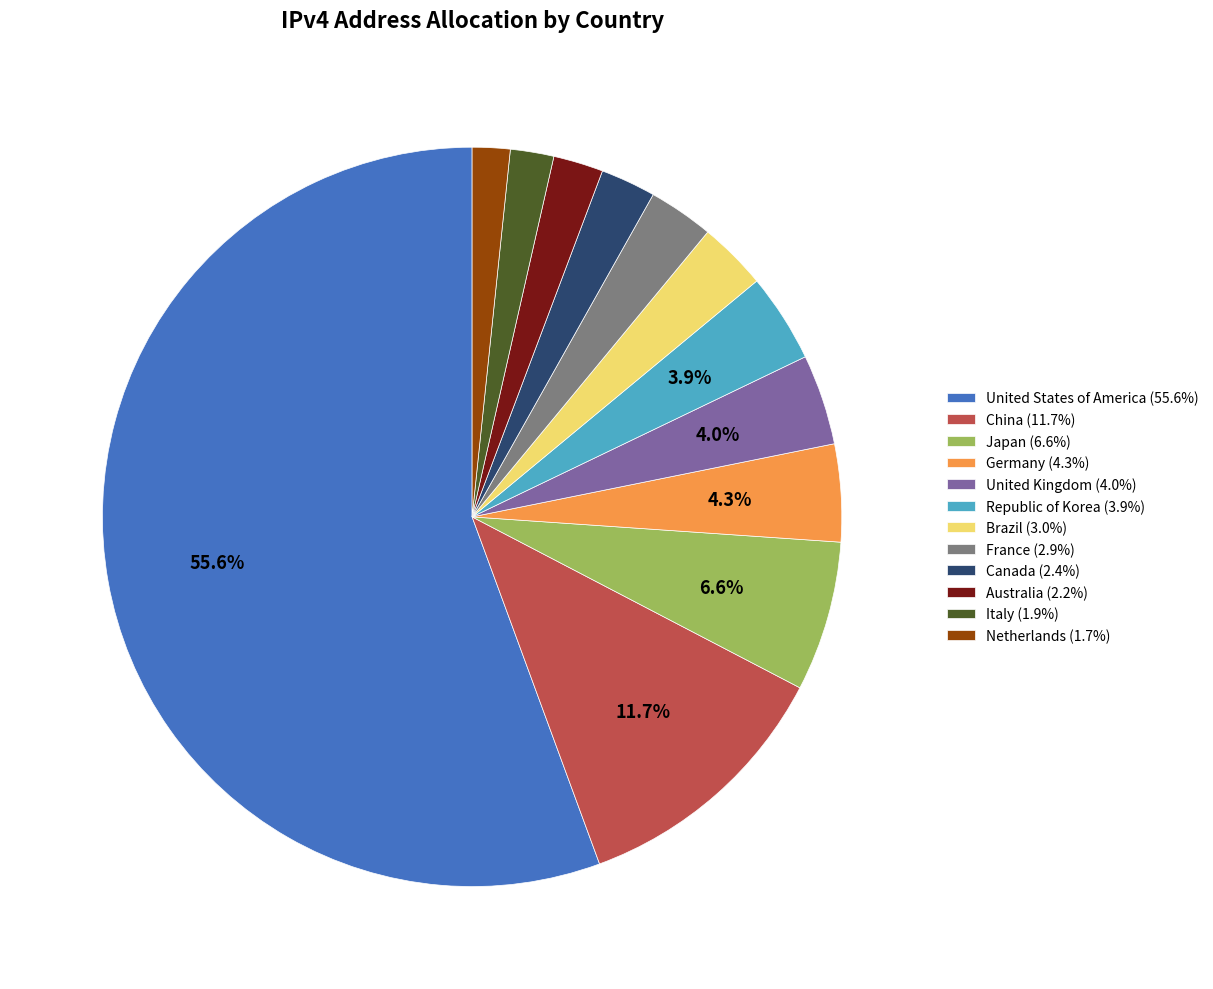

To the nearest percent, what is the difference between the largest and smallest slice percentages?

54%